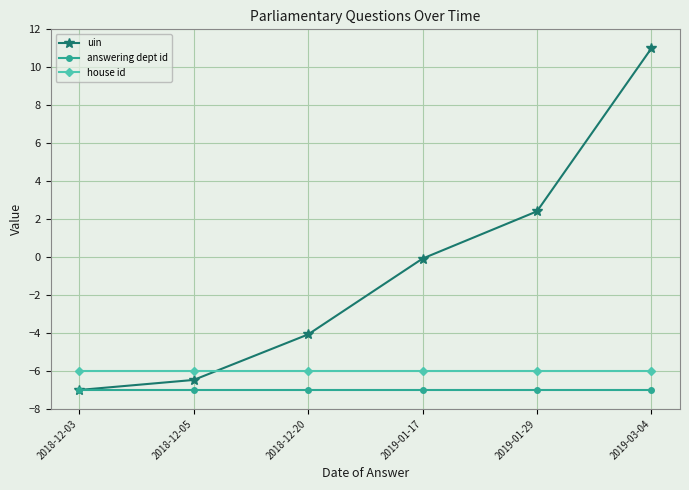

What is the sum of the answering dept id values at 2019-01-17 and 2019-03-04?

-14.0